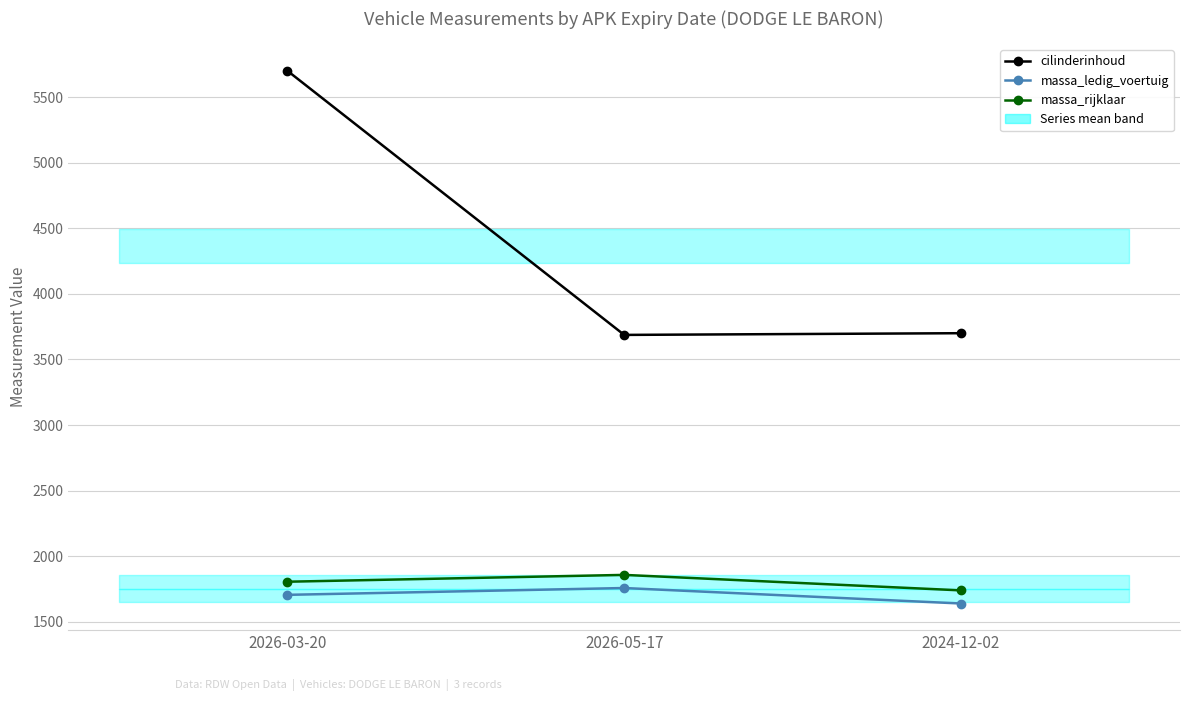

How many lines are shown in the chart?

3